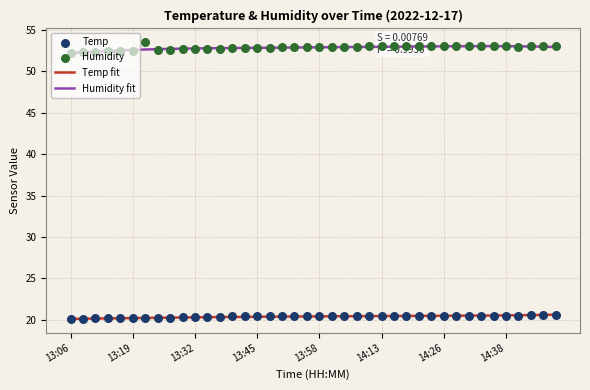

What is the total value across all series at 14:26?

73.5